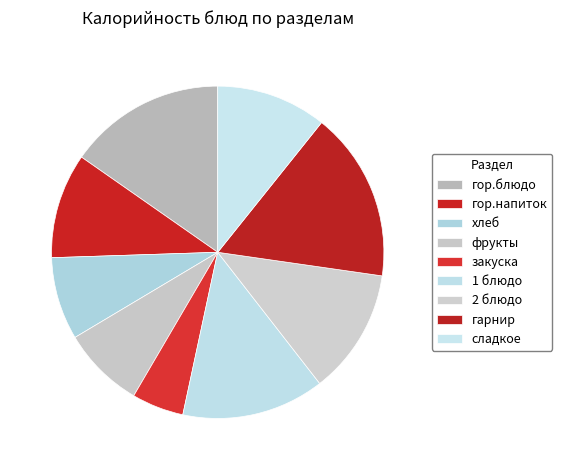

Does хлеб represent more than half of the total?

No